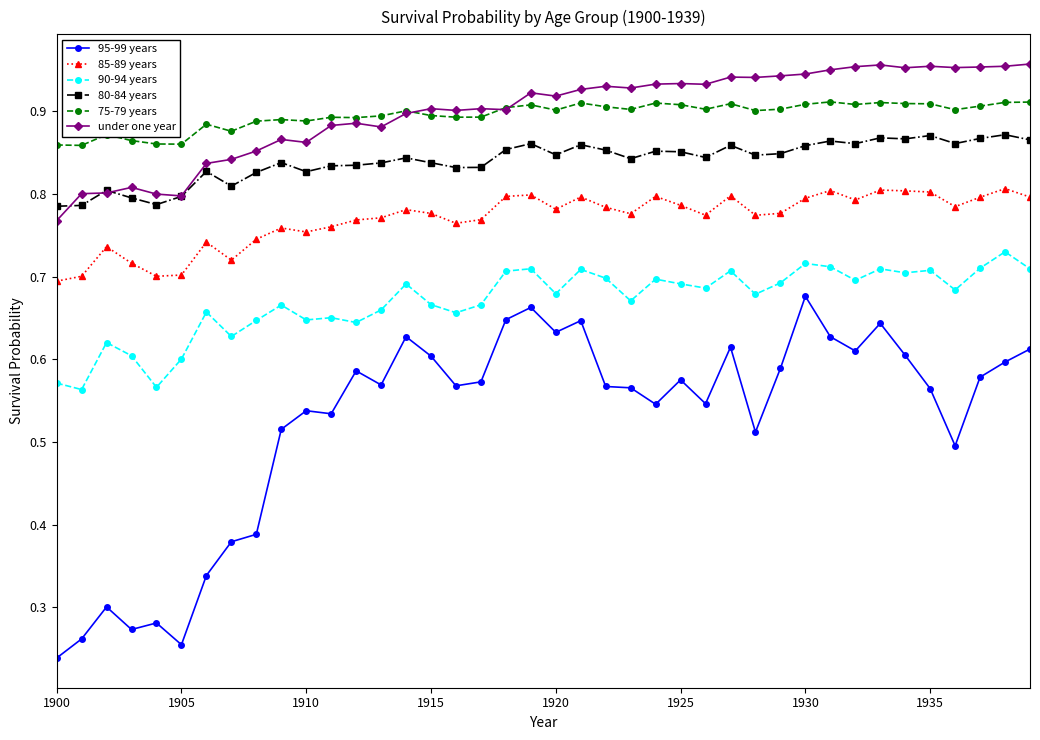

Count the 95-99 years values in the range 0 to 1.

40